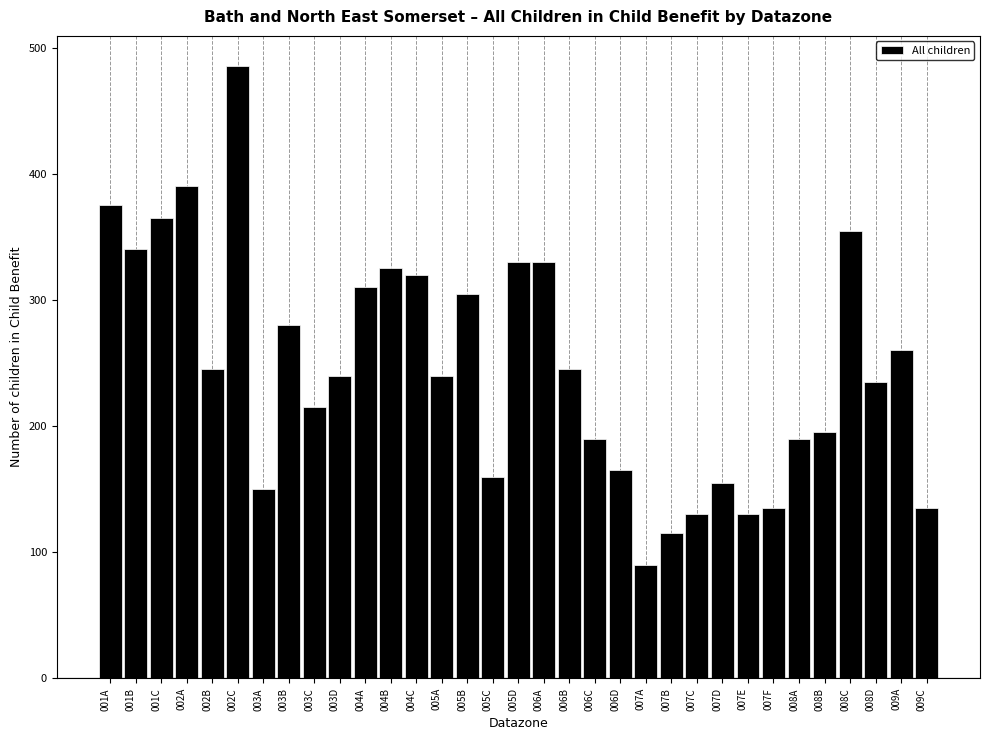

What is the difference between the maximum and minimum values?

395